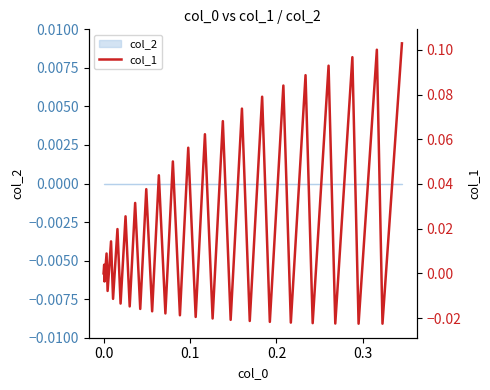

What is the change in value from 16 to 21?

+0.1